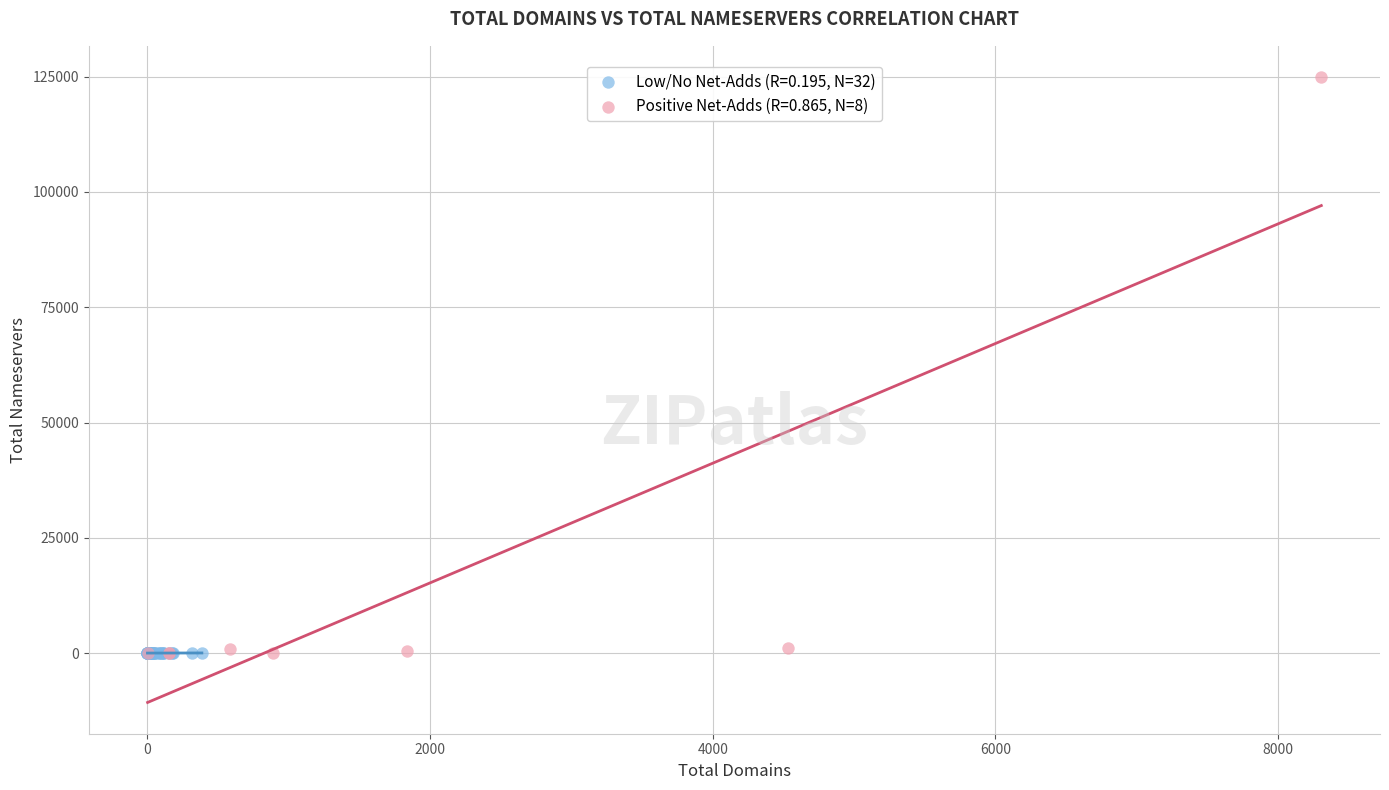

Which series contains the highest Y value?

Positive Net-Adds (R=0.865, N=8)